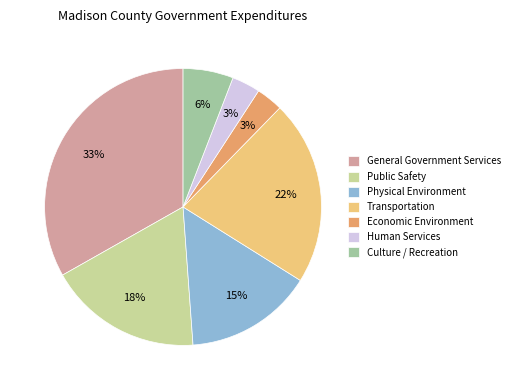

How many slices are in this pie chart?

7